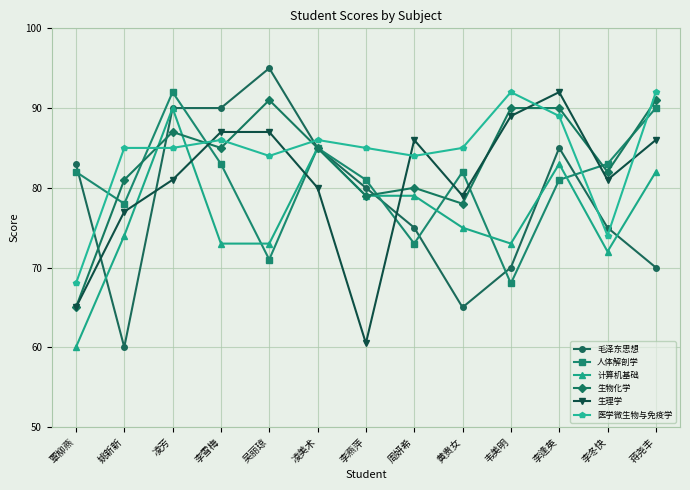

What is the spread (max minus min) of values at 蒋尧丰?

22.0